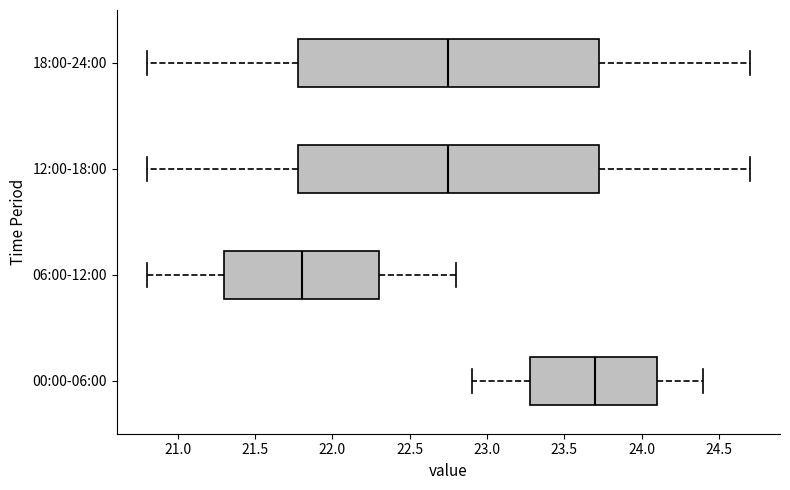

Which box has the furthest to the right median line?

00:00-06:00